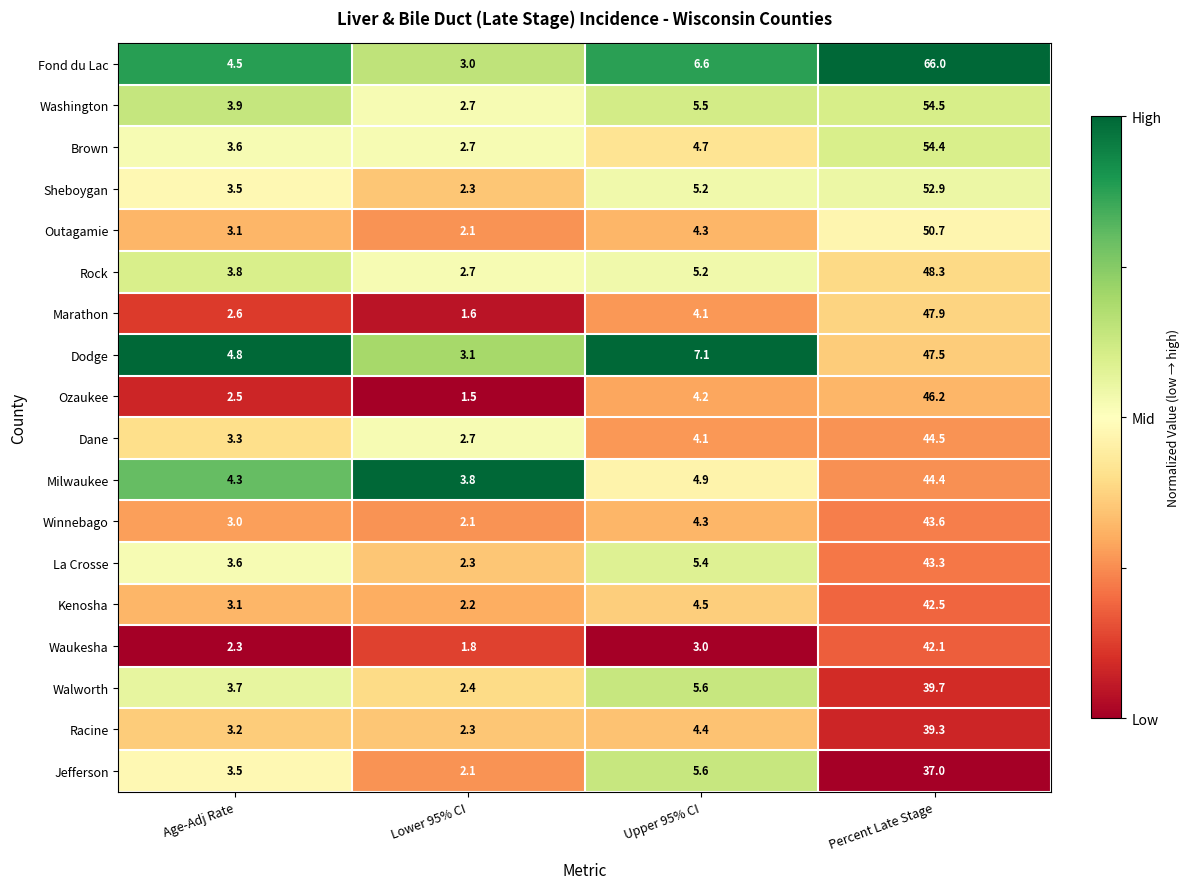

Is it true that Winnebago equals 3.3 at Lower 95% CI?

False